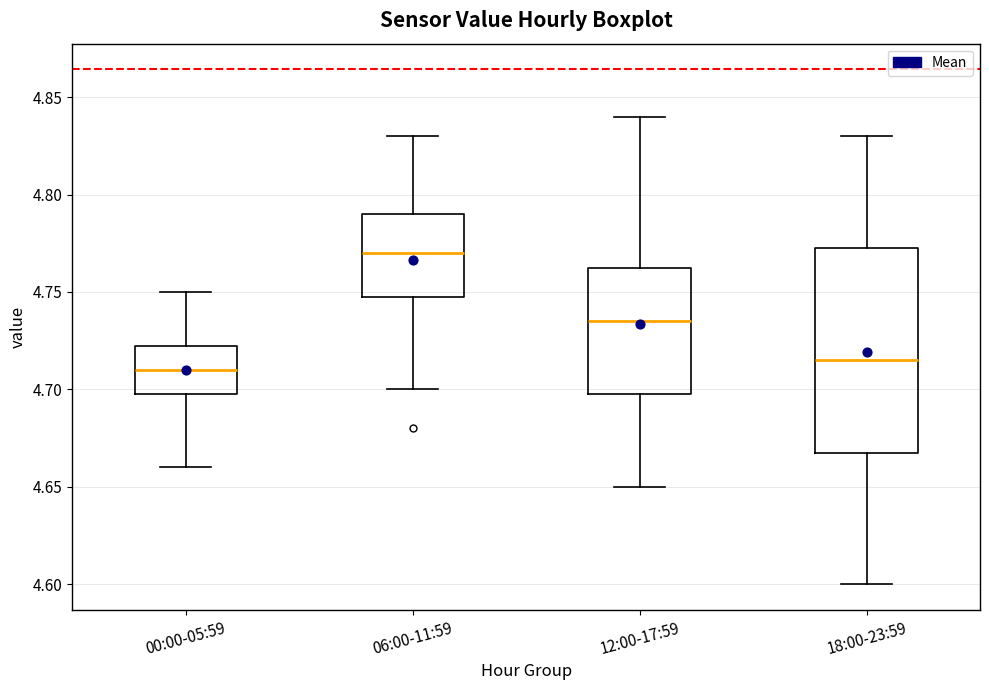

Where does the median line of the box for 12:00-17:59 sit on the y-axis? The values are not printed on the chart, so give them approximately, as read against the axis.

4.735